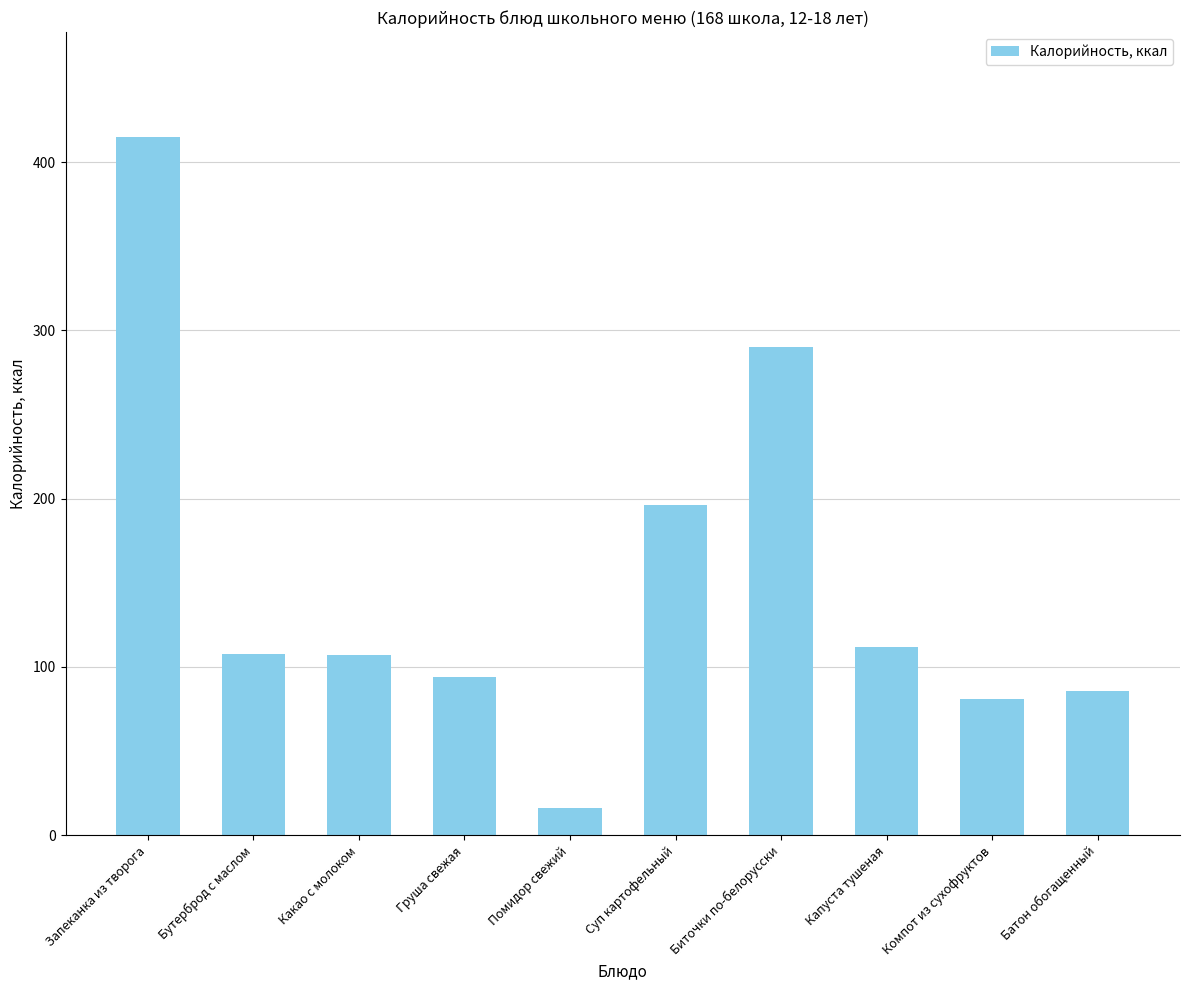

What is the label of the 2nd bar from the left?

Бутерброд с маслом